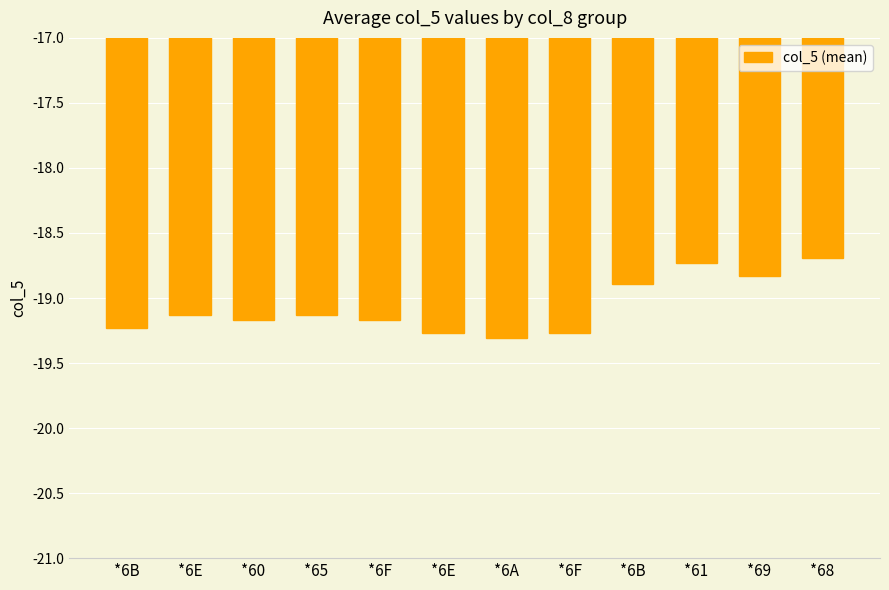

What is the change in value from *6F to *61?

+0.5